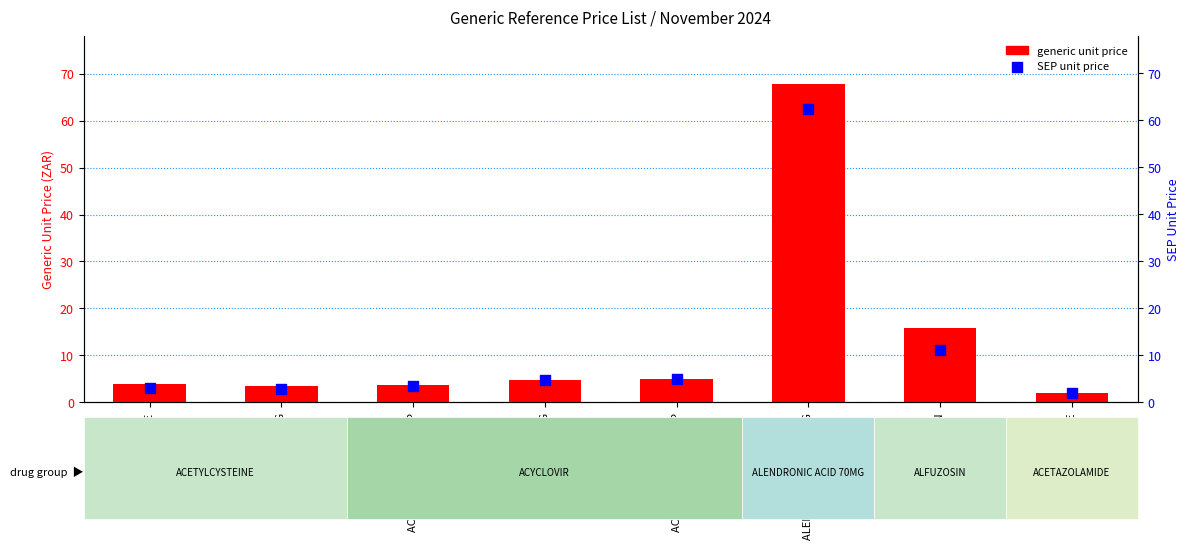

What are all the series names shown in the legend?

generic unit price, SEP unit price